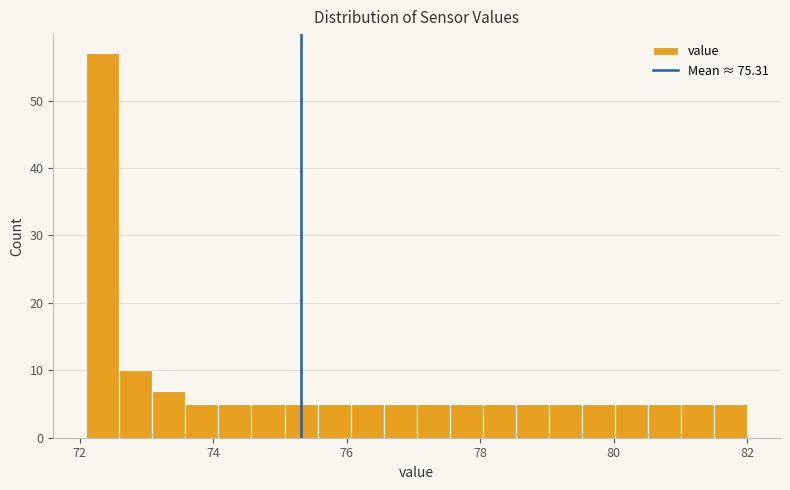

Around what value on the x-axis is the tallest bar? Give the approximate position of its centre, as read against the axis.

72.4